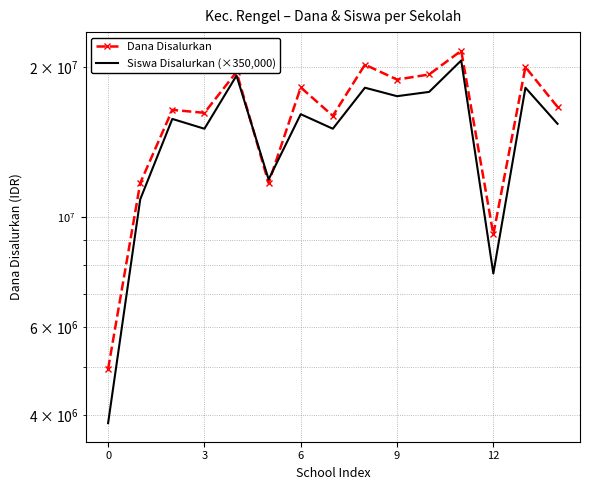

How many categories are shown in the chart?

15